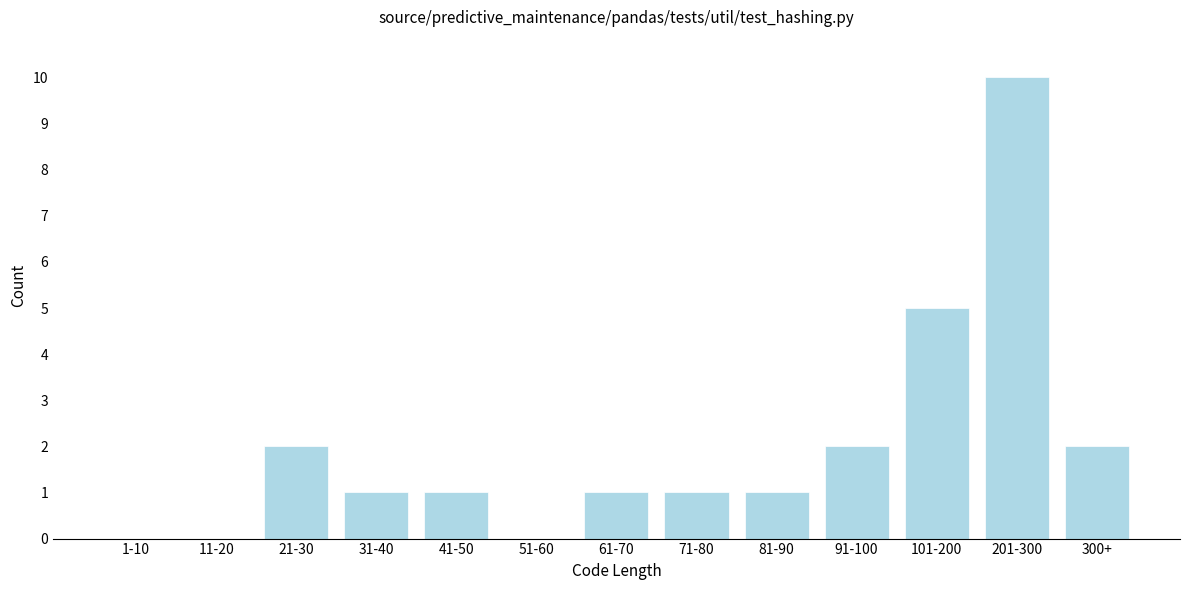

Reading right to left, list all the values displayed in this chart.

300+=2	201-300=10	101-200=5	91-100=2	81-90=1	71-80=1	61-70=1	51-60=0	41-50=1	31-40=1	21-30=2	11-20=0	1-10=0